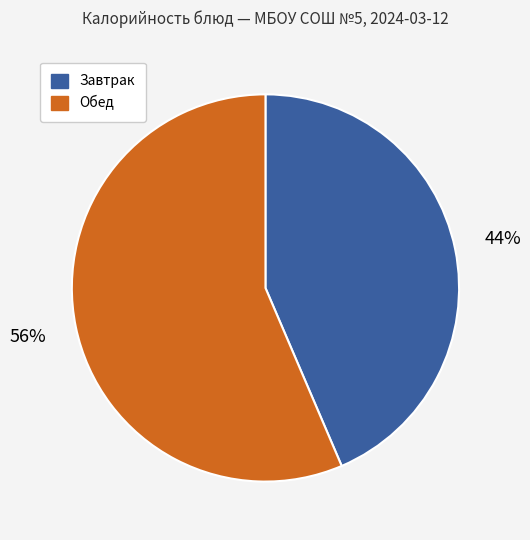

To the nearest percent, what is the average slice percentage?

50%